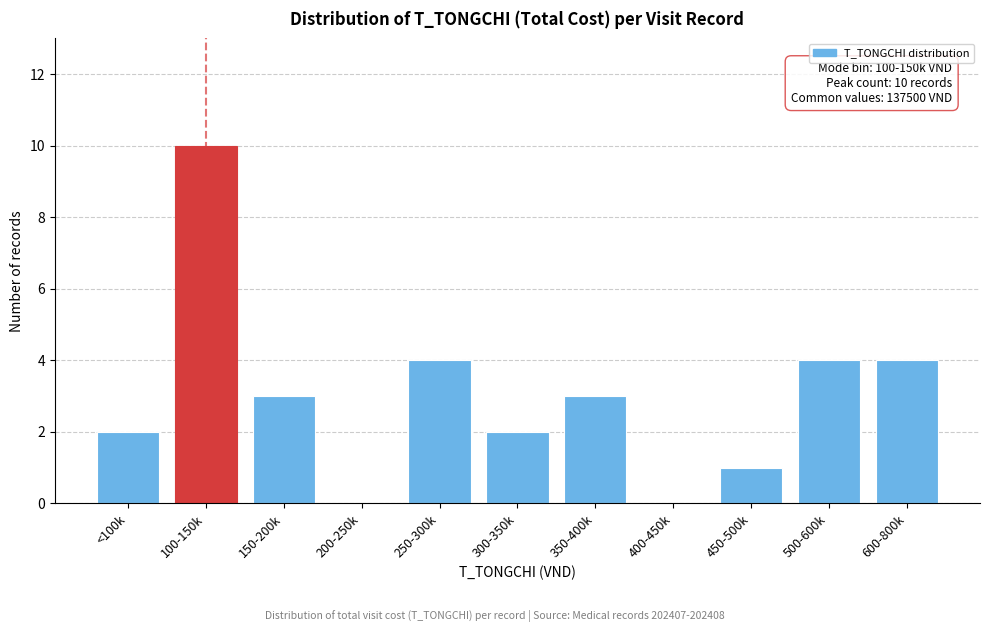

Reading right to left, transcribe all the data shown in this chart.

600-800k=4	500-600k=4	450-500k=1	400-450k=0	350-400k=3	300-350k=2	250-300k=4	200-250k=0	150-200k=3	100-150k=10	<100k=2